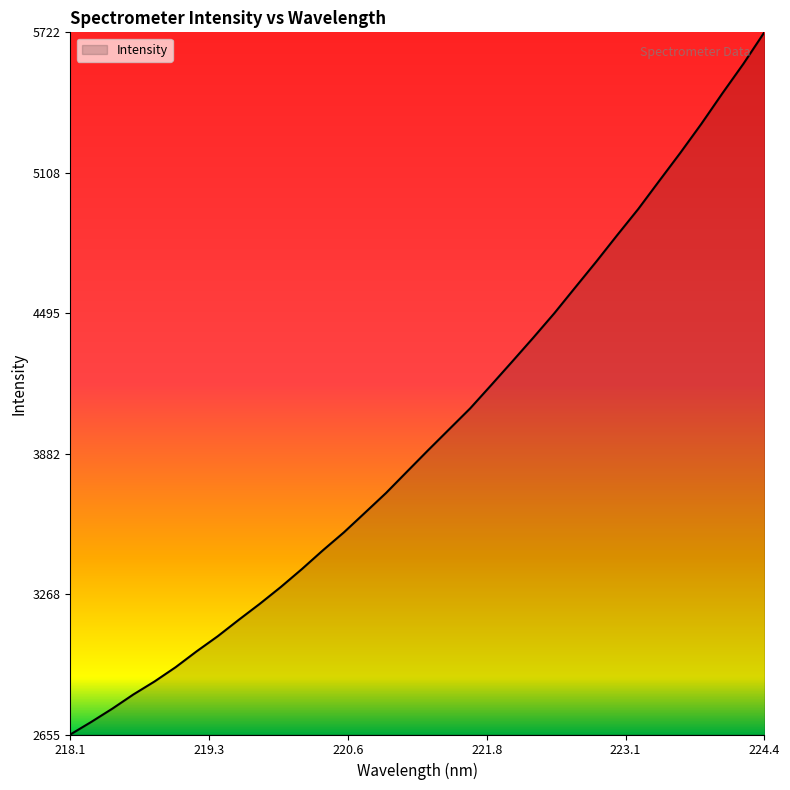

What is the greatest value displayed?

5722.0